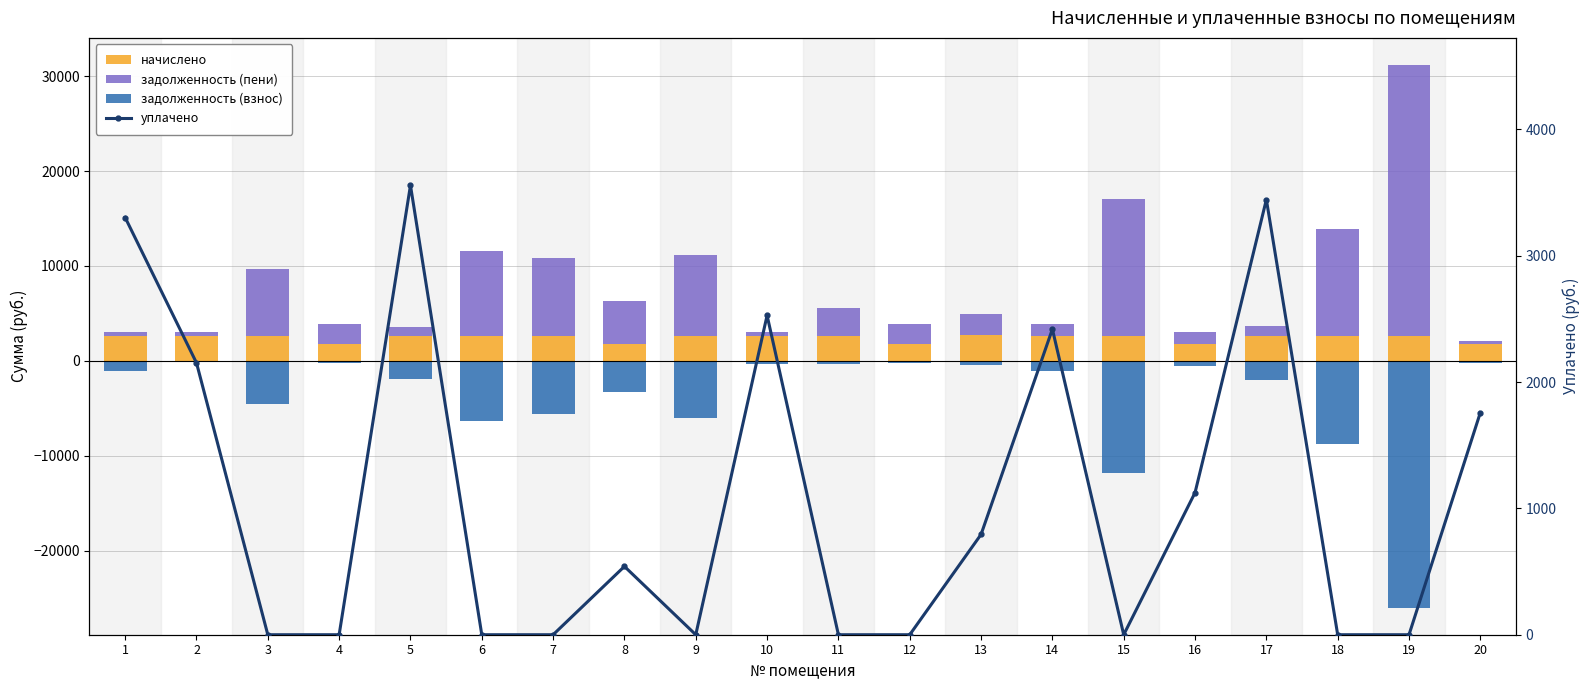

Is it true that начислено equals 2424.7 at 4?

False